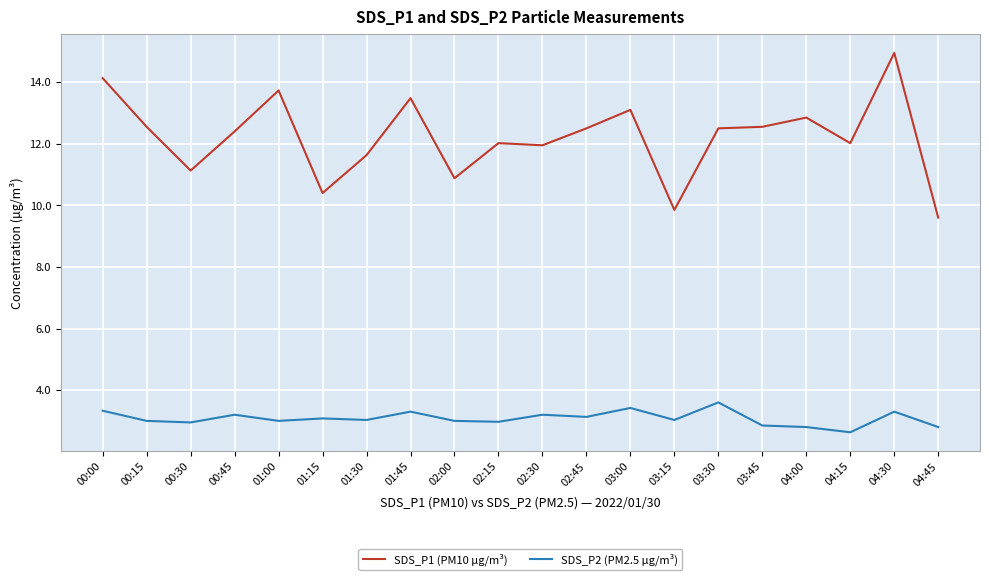

Is the value of SDS_P2 (PM2.5 µg/m³) at 03:15 greater than the value of SDS_P1 (PM10 µg/m³) at 00:15?

No